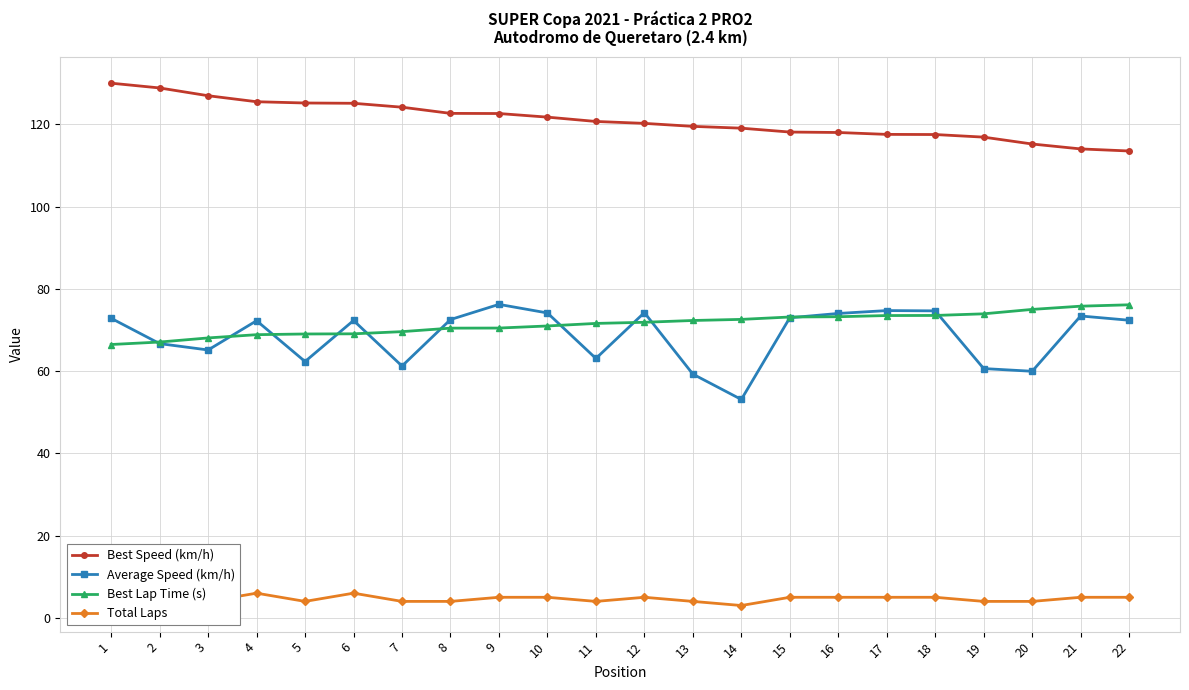

What is the value of the Best Speed (km/h) point at the 22nd from the left?

113.5